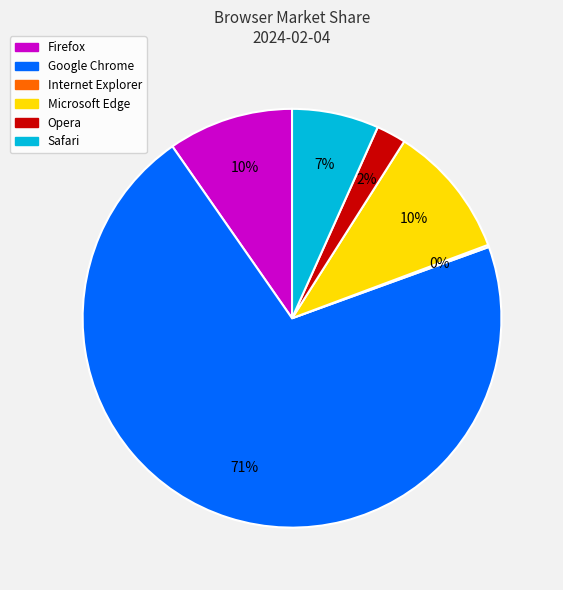

Is the sum of Google Chrome and Opera greater than half?

Yes